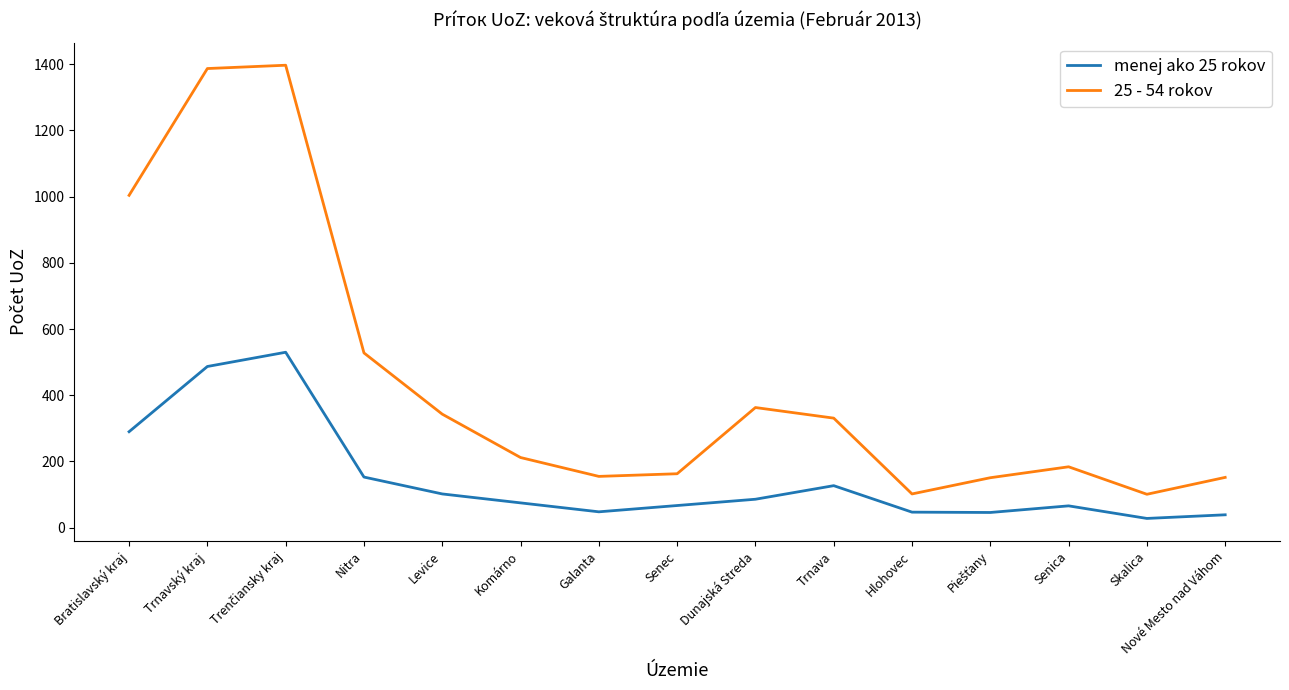

Which series has the largest total across all categories?

25 - 54 rokov